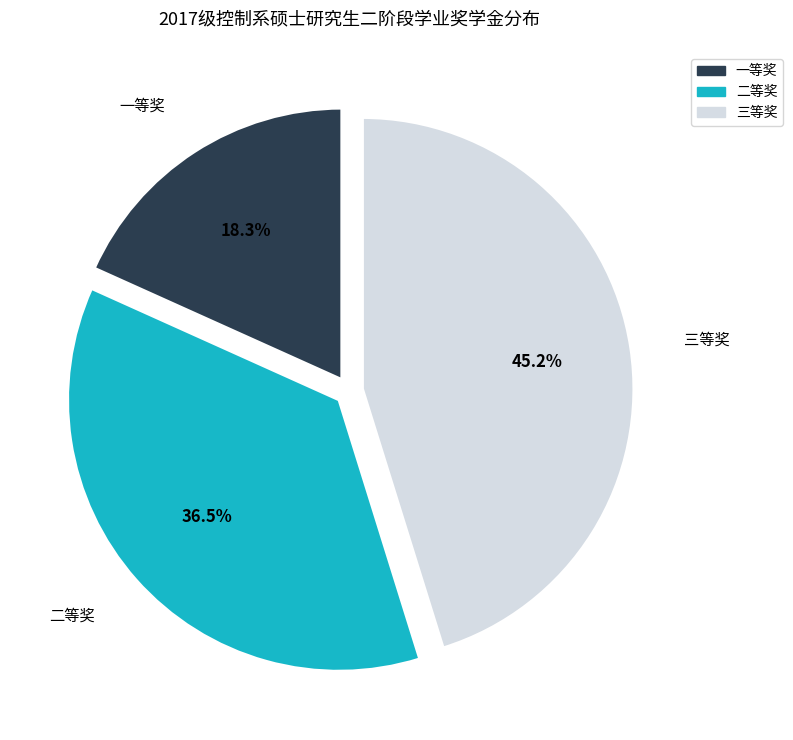

How many segments does this pie chart have?

3